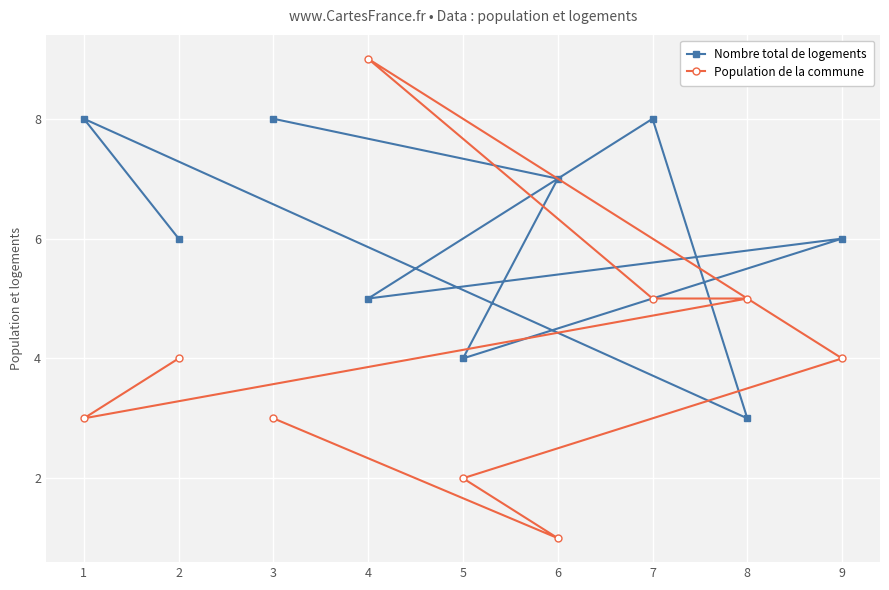

The value of Nombre total de logements at 8 is 5. True or false?

False